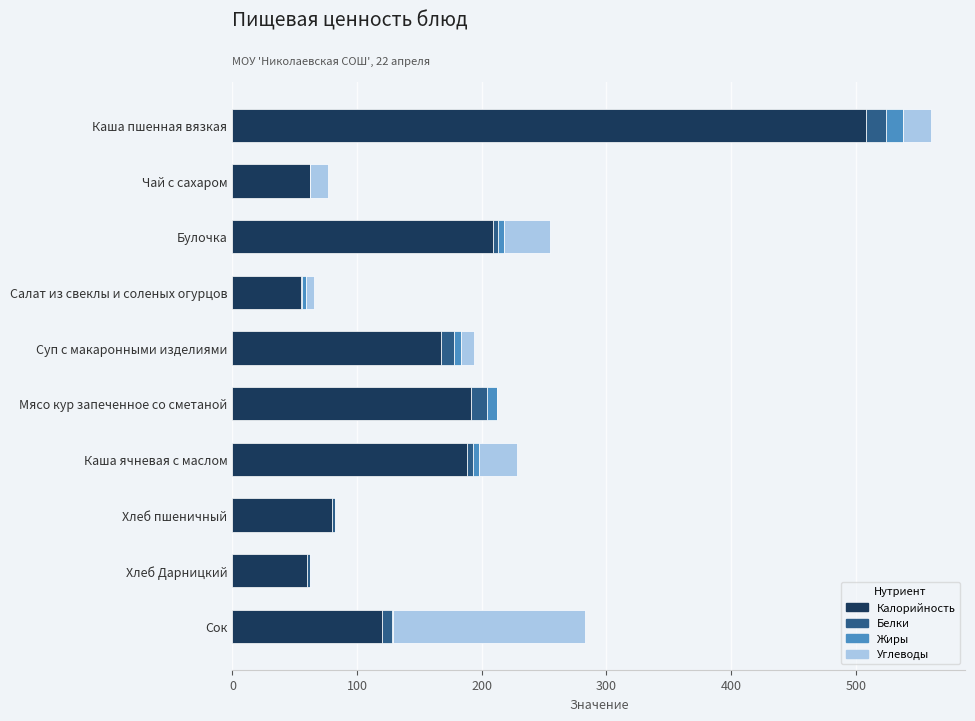

At which category is the sum across all series the highest?

Каша пшенная вязкая